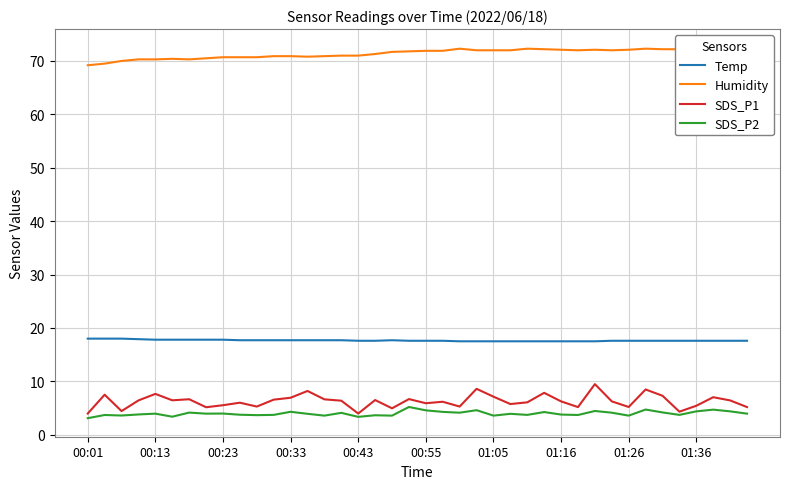

Is the value of SDS_P2 at 01:05 greater than the value of Temp at 01:05?

No